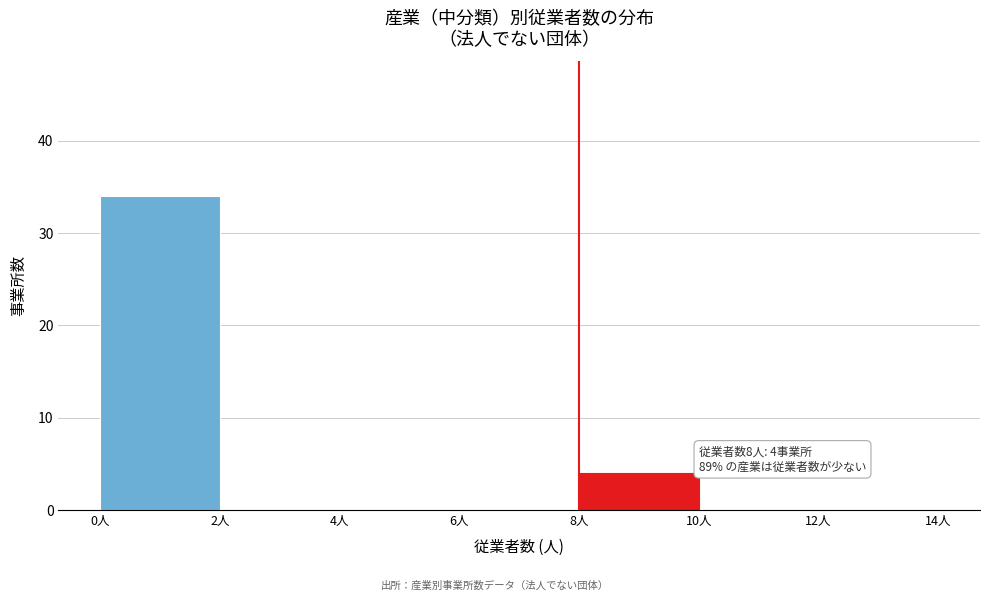

Which range on the x-axis has the tallest bar?

0 to 2